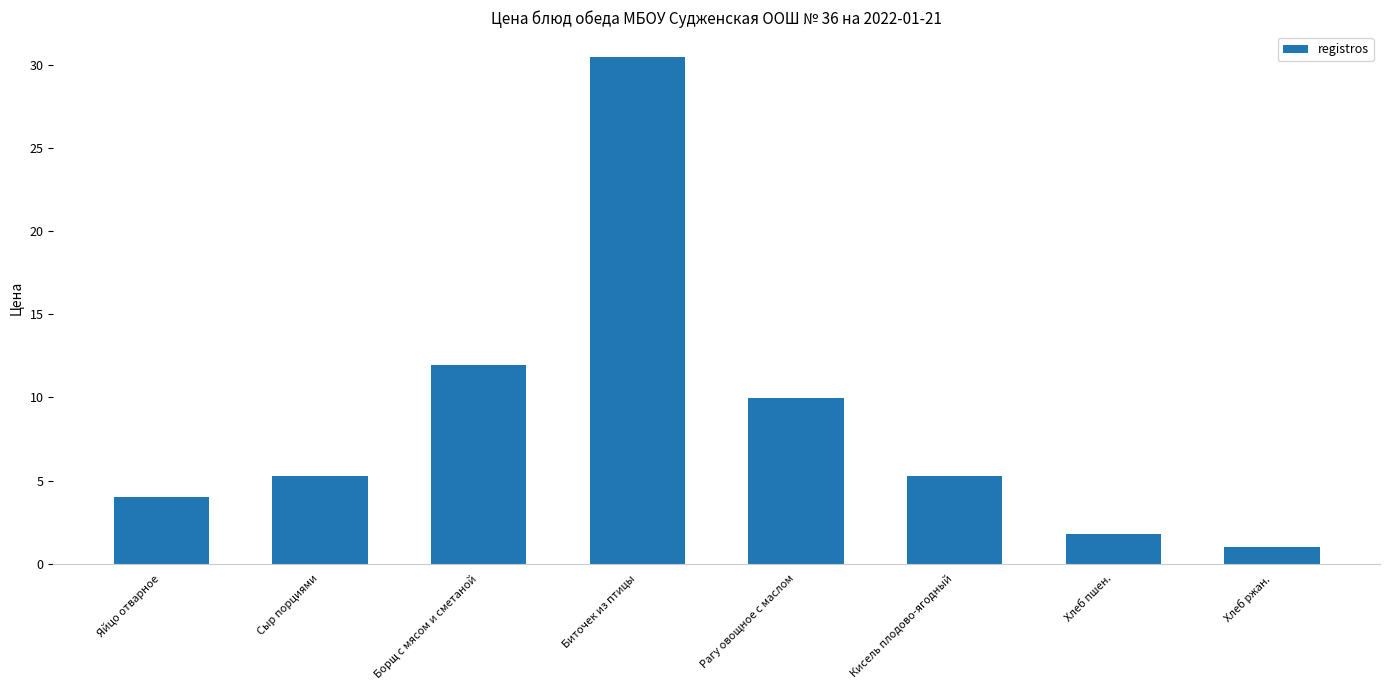

What is the ratio of the value at Сыр порциями to the value at Кисель плодово-ягодный?

1.0